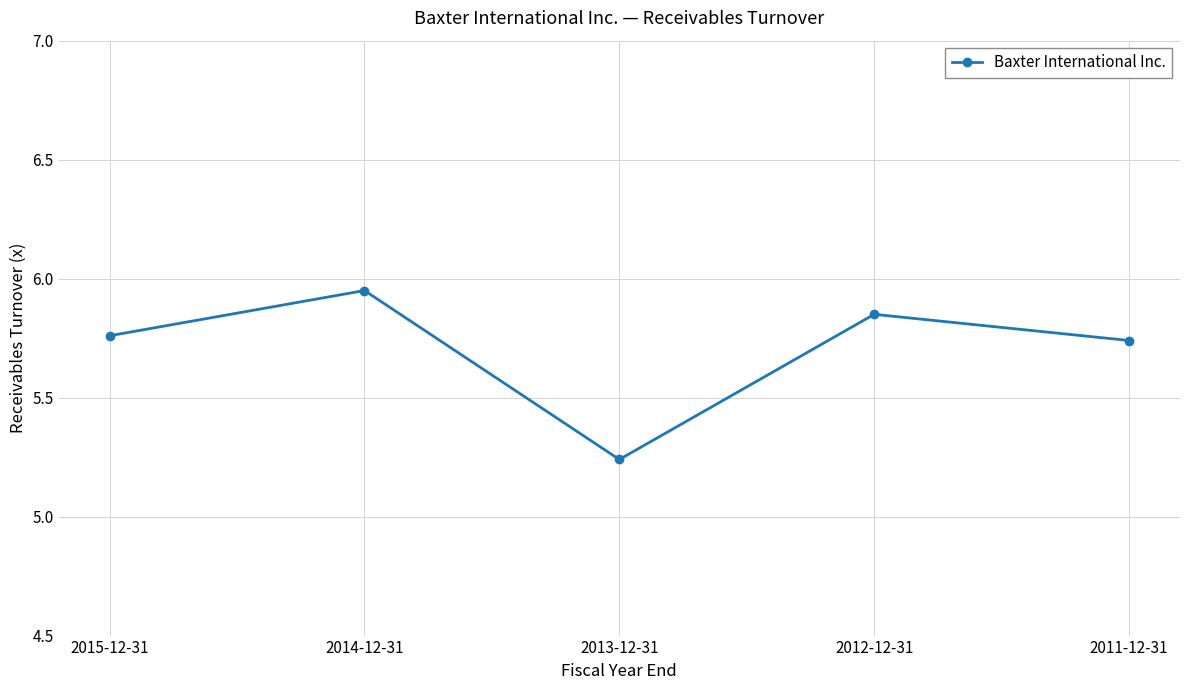

What position from the left is 2013-12-31?

3